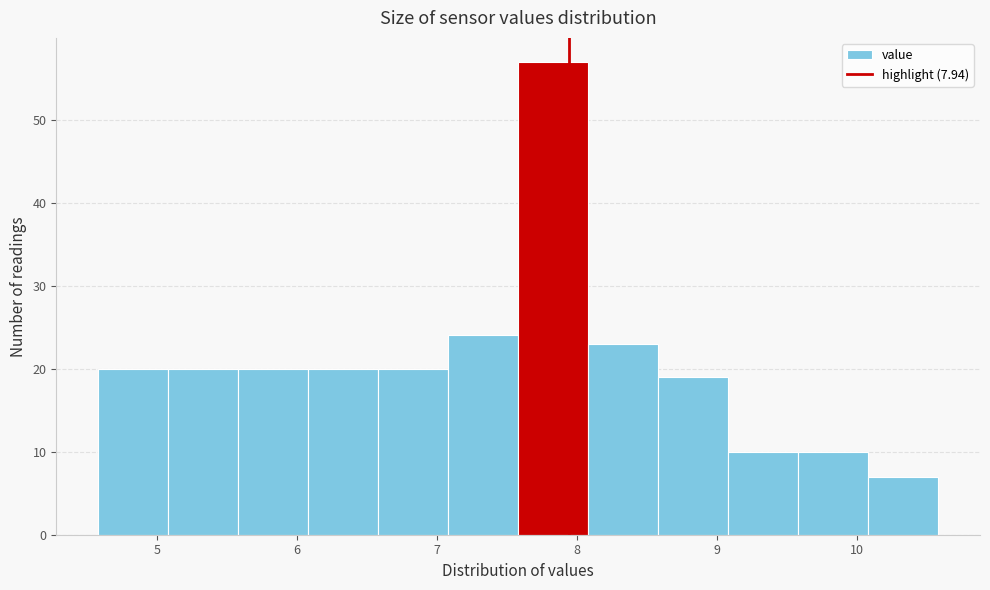

Over which range of the x-axis is the bar tallest?

7.58 to 8.08